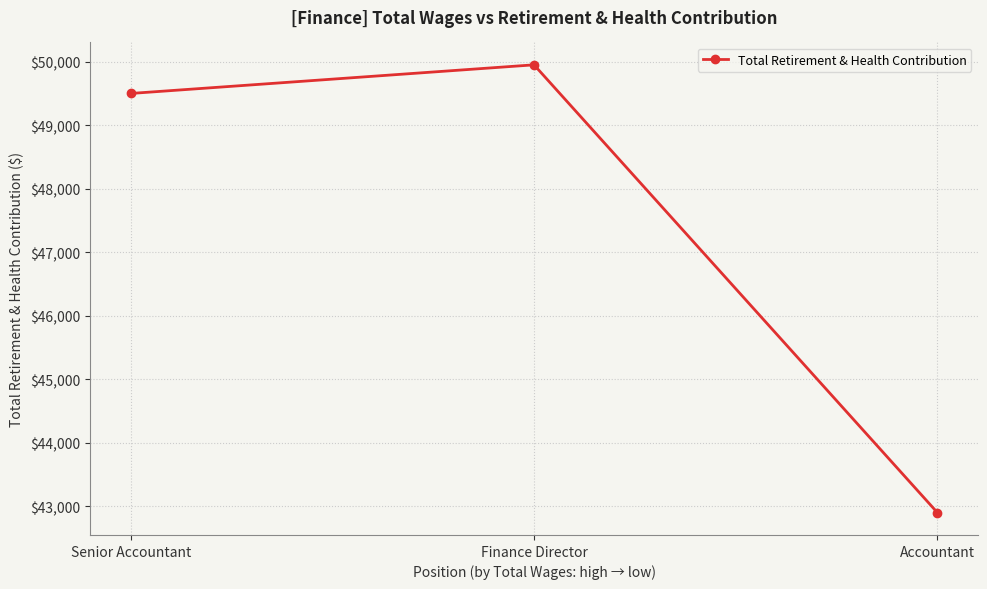

Rank the categories by value from lowest to highest.

Accountant, Senior Accountant, Finance Director